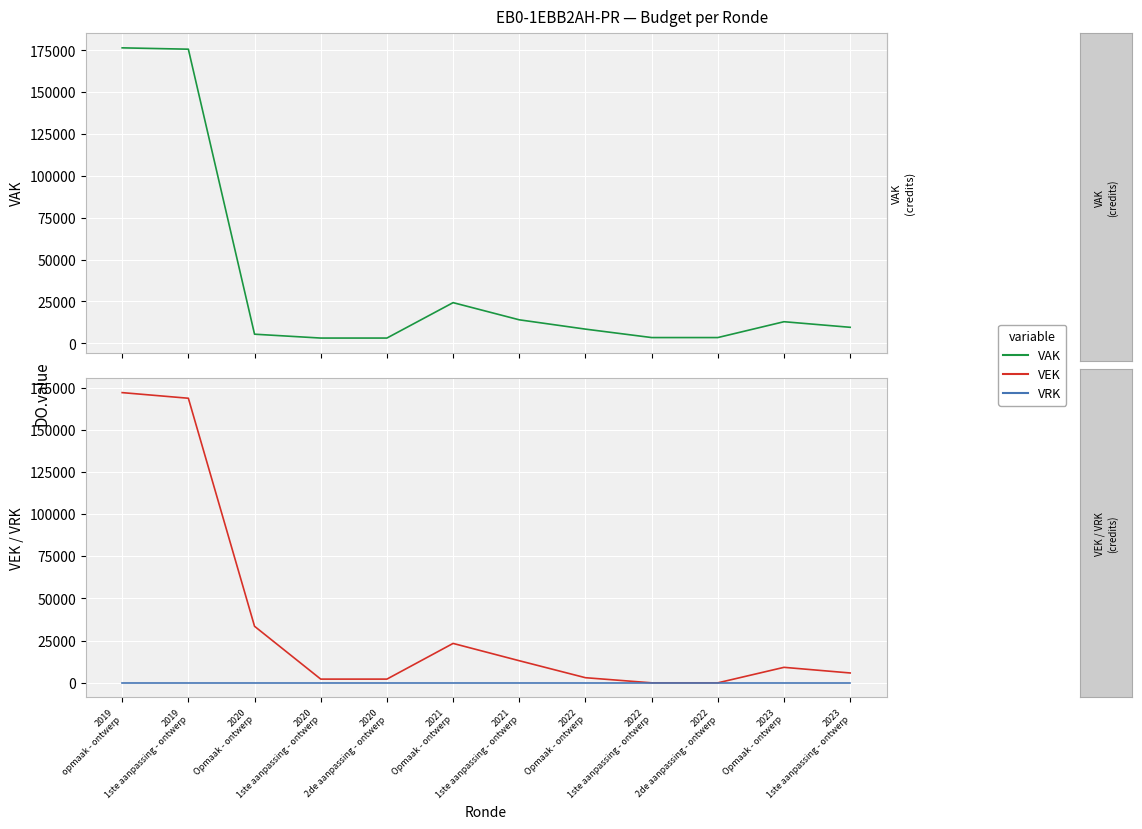

Which category has the highest value in the VAK series?

2019
opmaak - ontwerp